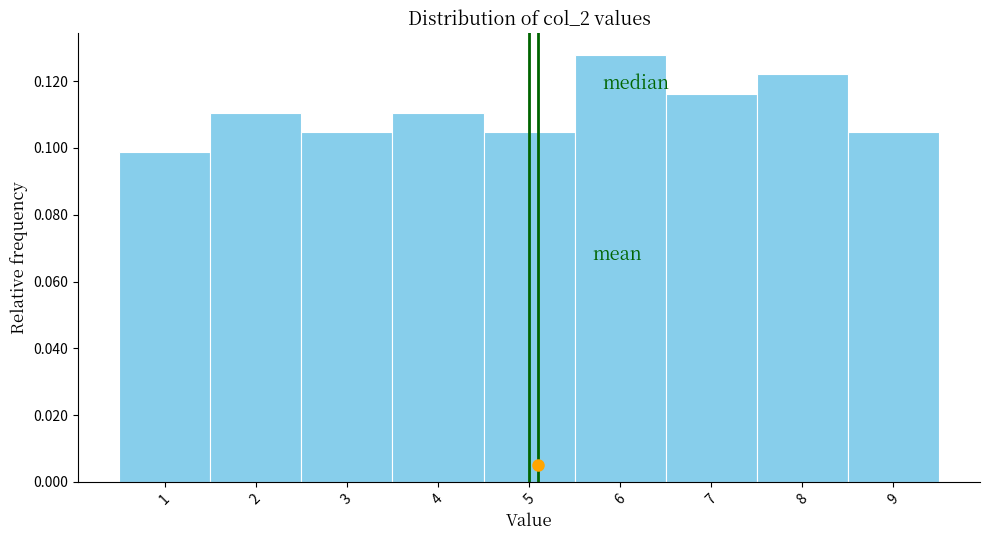

Which range on the x-axis has the tallest bar?

5.5 to 6.5